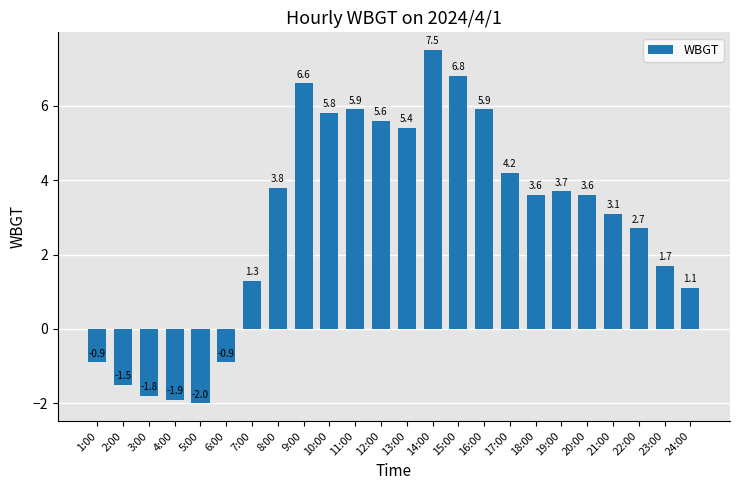

Reading left to right, what are all the values shown in this chart?

1:00=-0.9	2:00=-1.5	3:00=-1.8	4:00=-1.9	5:00=-2.0	6:00=-0.9	7:00=1.3	8:00=3.8	9:00=6.6	10:00=5.8	11:00=5.9	12:00=5.6	13:00=5.4	14:00=7.5	15:00=6.8	16:00=5.9	17:00=4.2	18:00=3.6	19:00=3.7	20:00=3.6	21:00=3.1	22:00=2.7	23:00=1.7	24:00=1.1